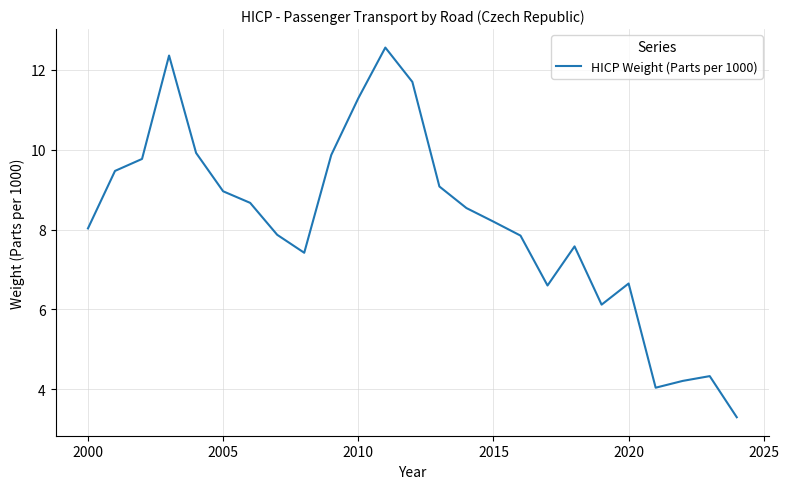

What is the greatest value displayed?

12.6